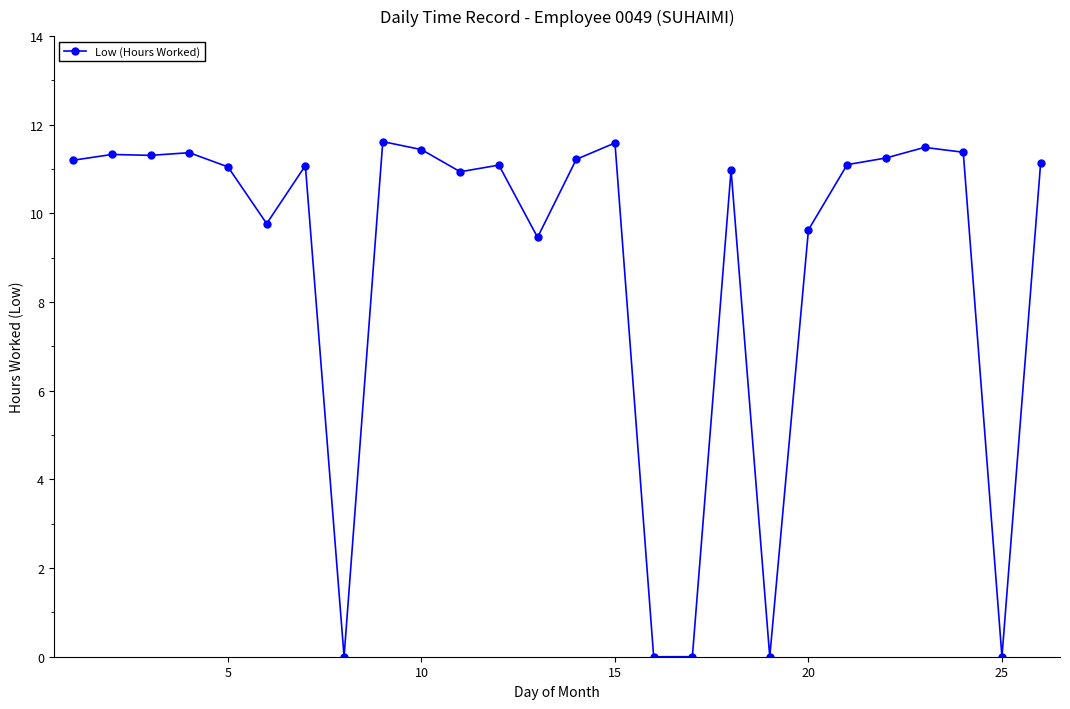

What is the difference between the maximum and minimum values?

11.6